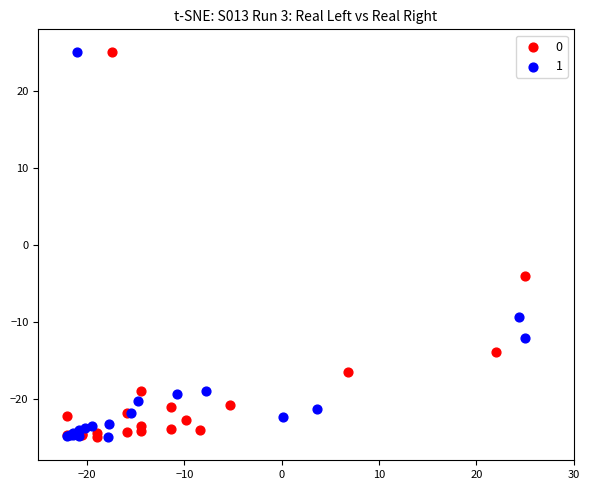

What are all the series names shown in the legend?

0, 1